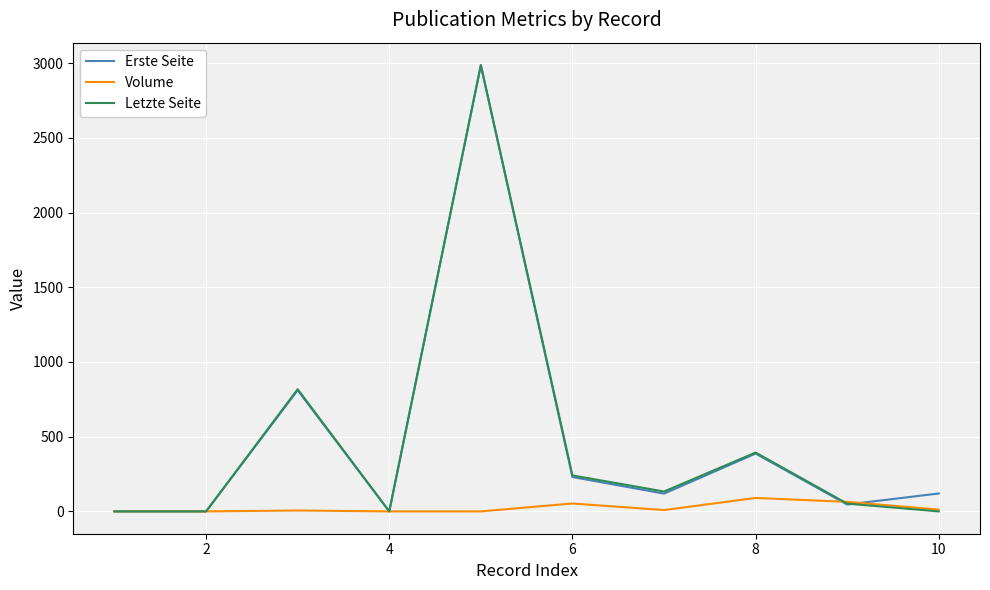

Which series ends up on top after the final intersection of Volume and Letzte Seite?

Volume